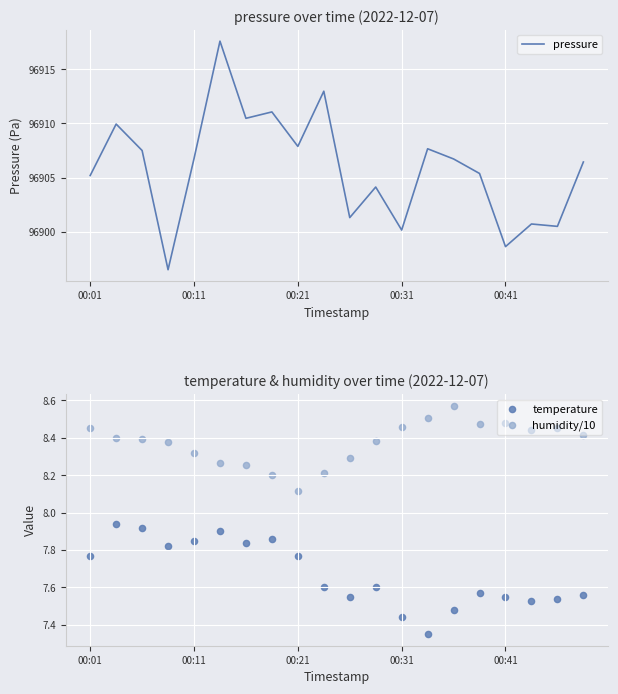

Which series has the widest spread of Y values?

pressure